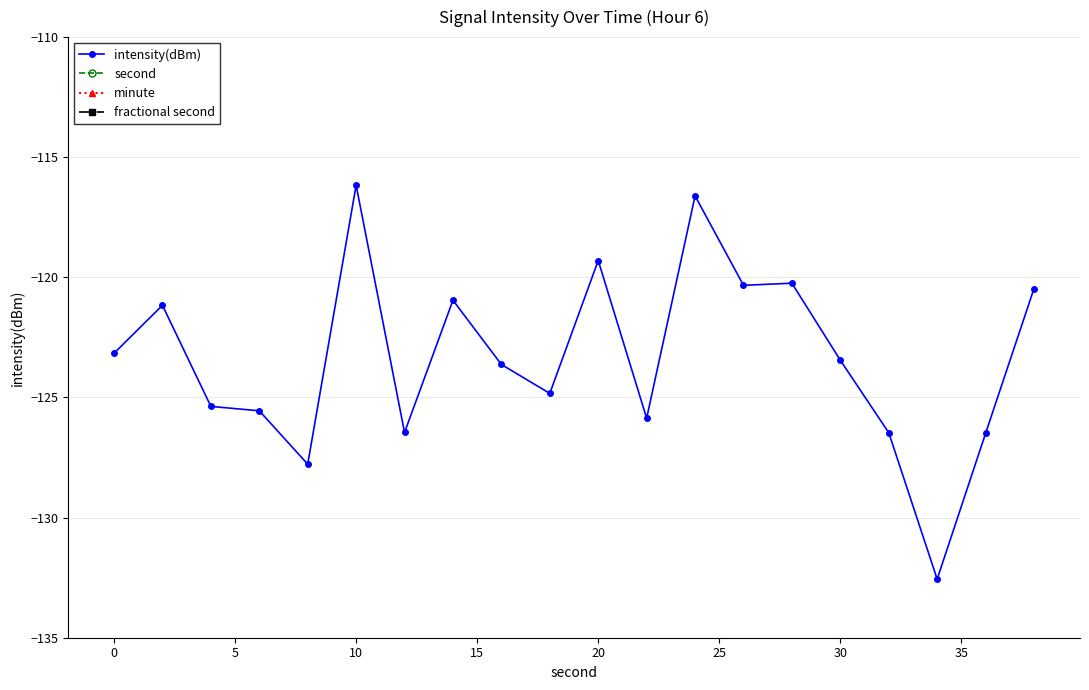

How many data points in intensity(dBm) are above -123?

8